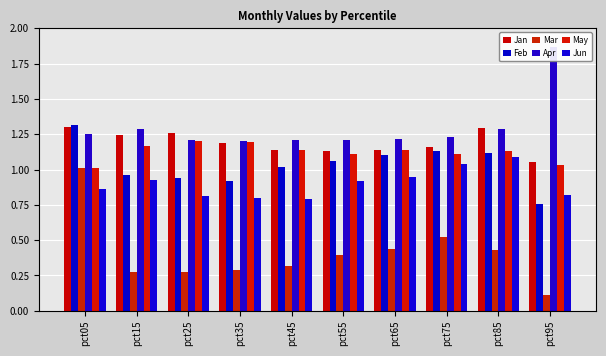

What is the approximate value of Jan at pct15?

1.2